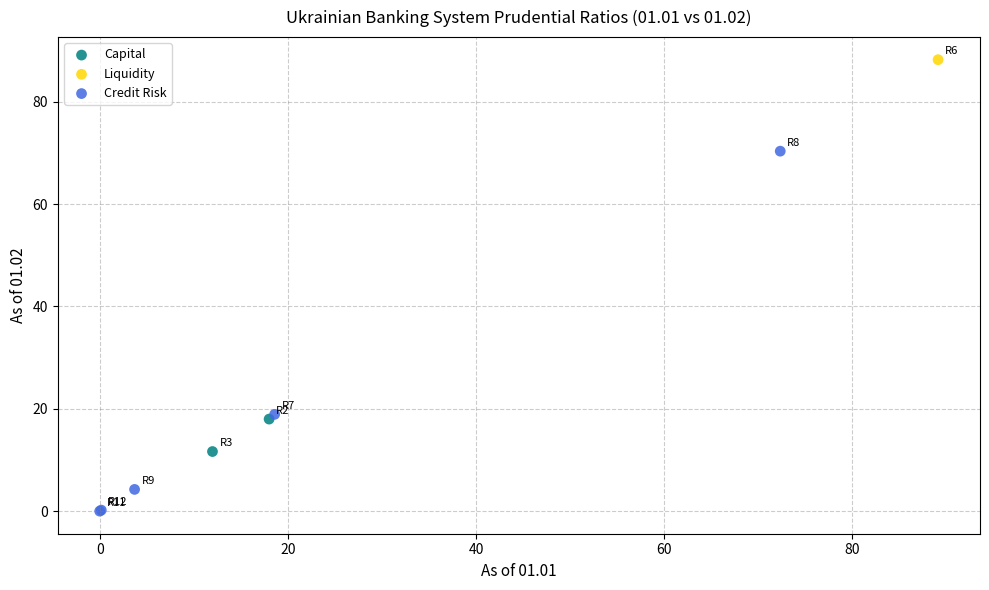

Which series reaches the minimum Y coordinate?

Credit Risk